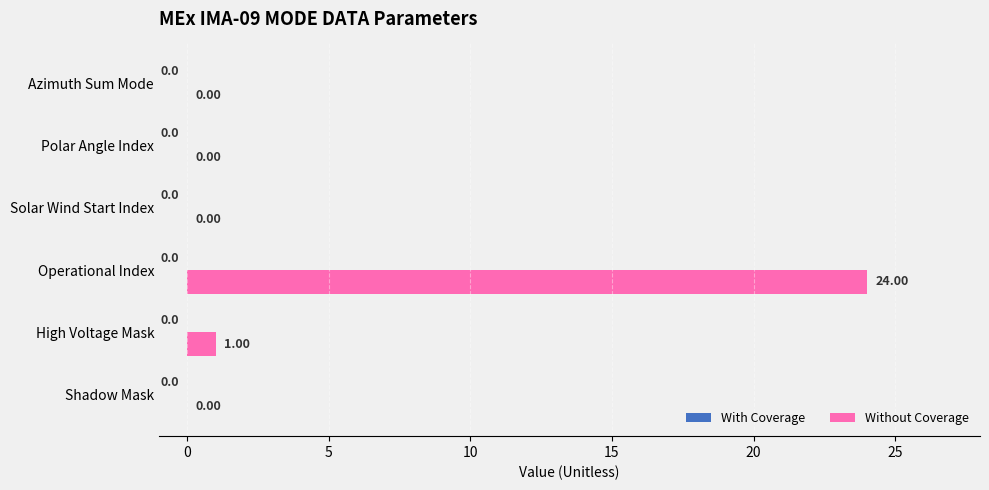

Between High Voltage Mask and Shadow Mask, which is larger?

High Voltage Mask